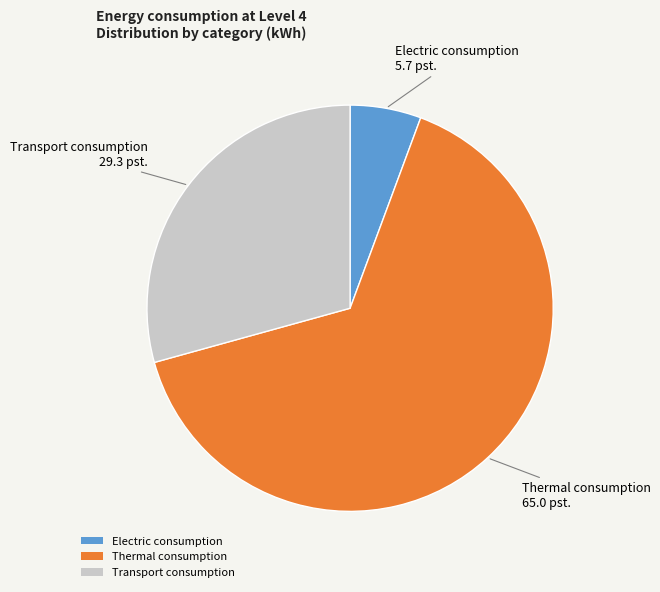

Is it true that Thermal consumption is 65% of the pie?

True